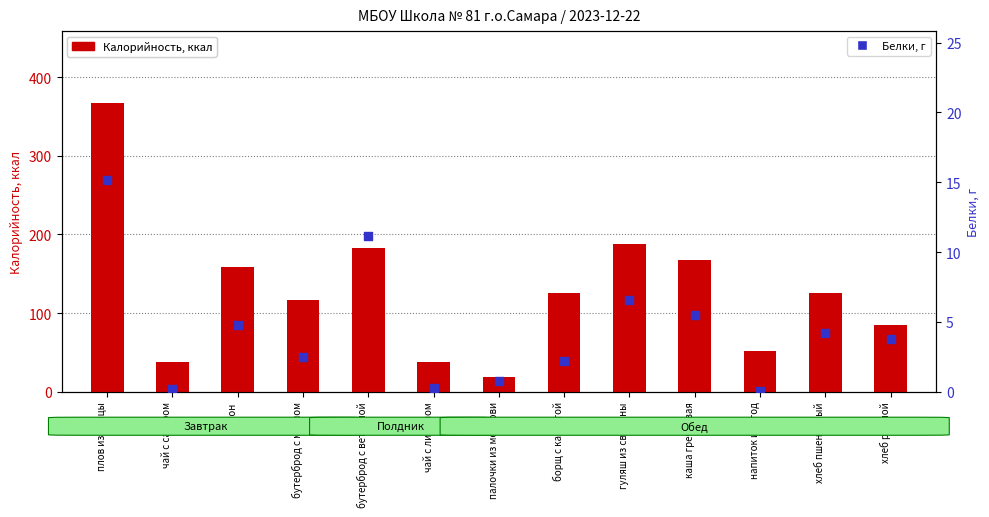

What is the total value across all series at хлеб пшеничный?

130.2